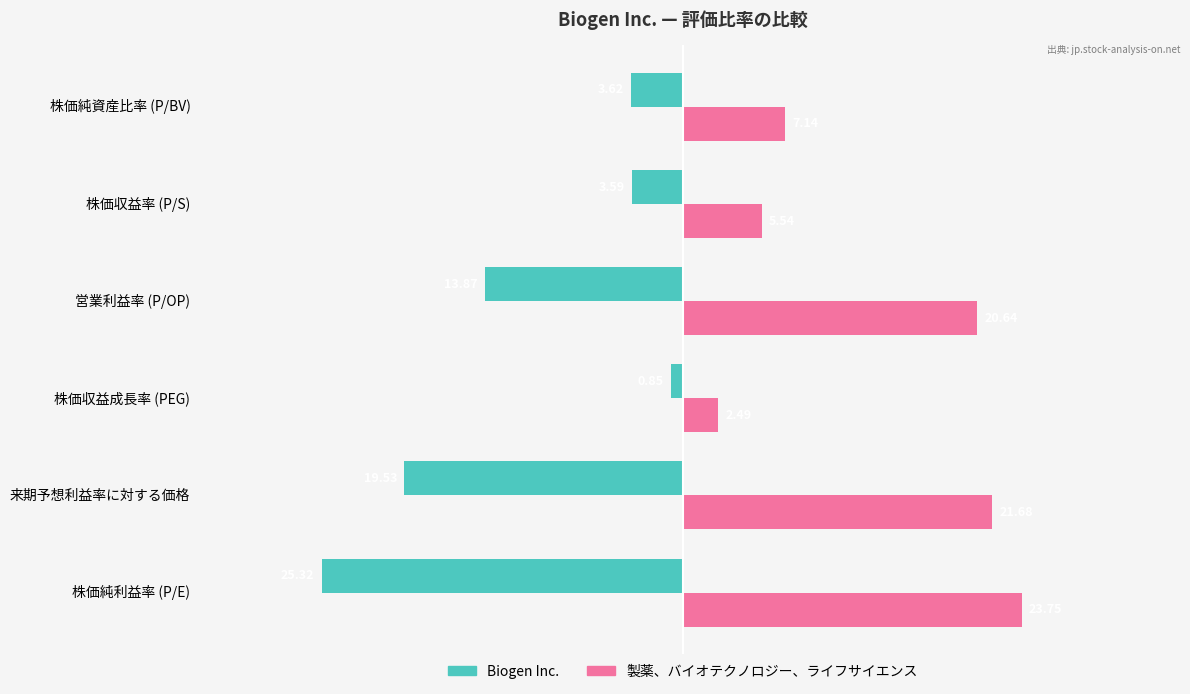

Is the value of Biogen Inc. at 株価収益成長率 (PEG) greater than the value of 製薬、バイオテクノロジー、ライフサイエンス at 株価純資産比率 (P/BV)?

No